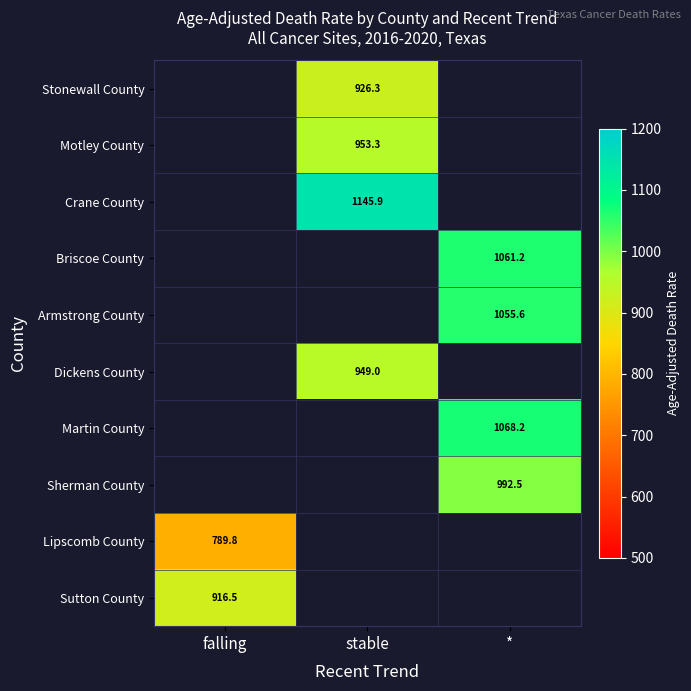

Count the number of categories in the chart.

3